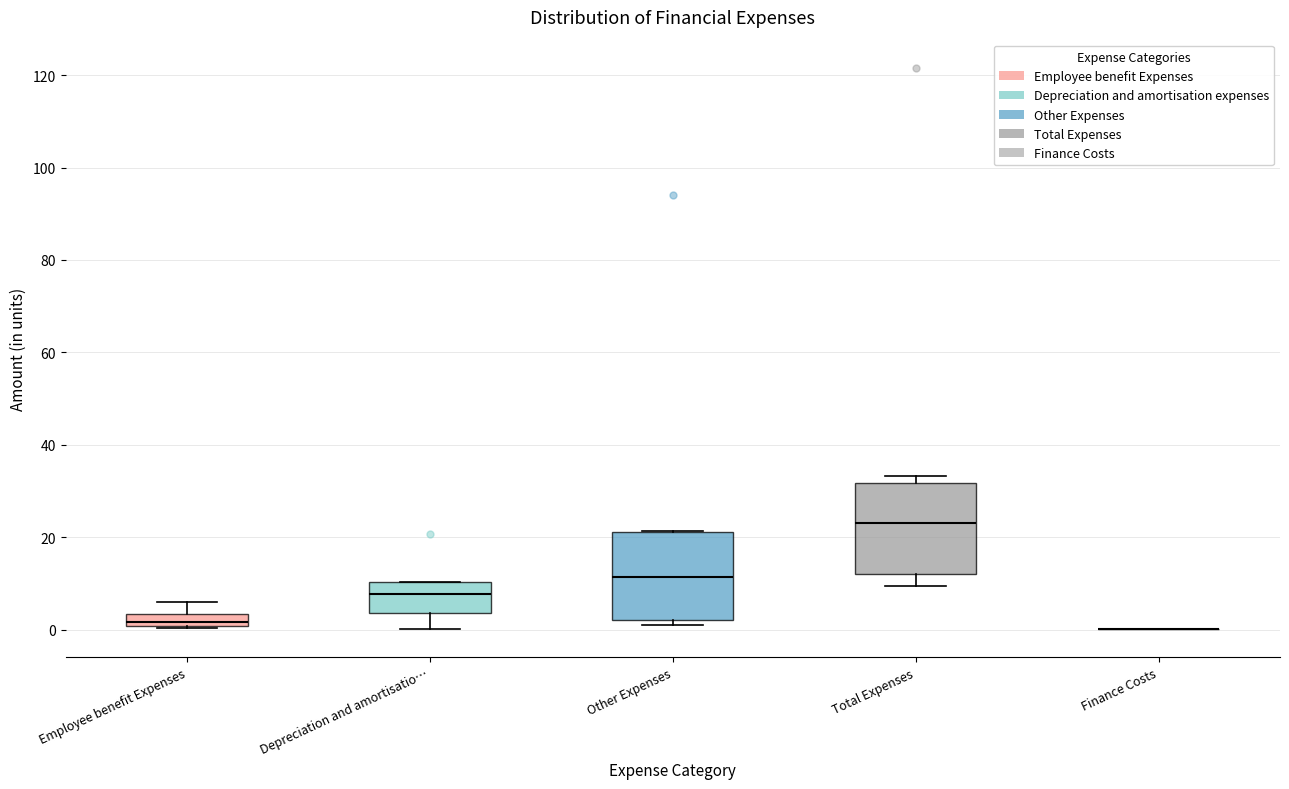

Where does the upper whisker of the box for Employee benefit Expenses end on the y-axis? The values are not printed on the chart, so give them approximately, as read against the axis.

6